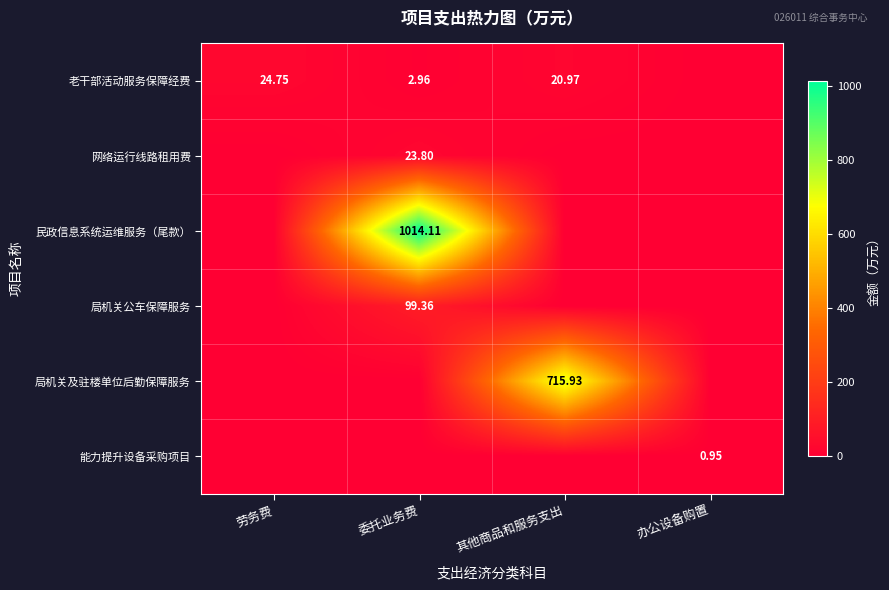

How many positive values does the 局机关及驻楼单位后勤保障服务 series have?

1